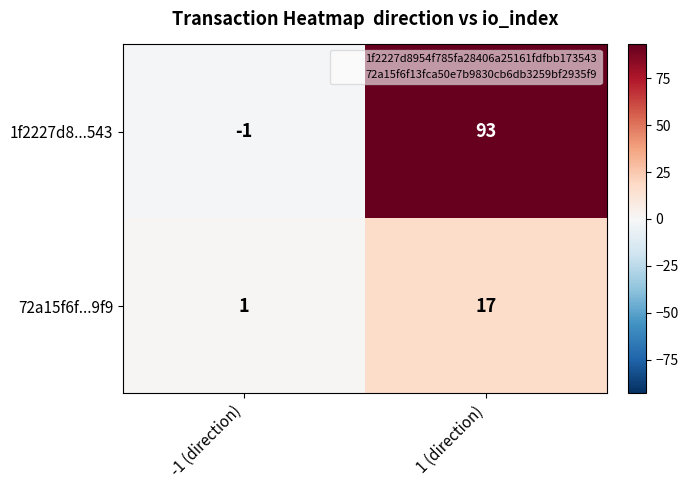

Which series has the largest total across all categories?

1f2227d8...543